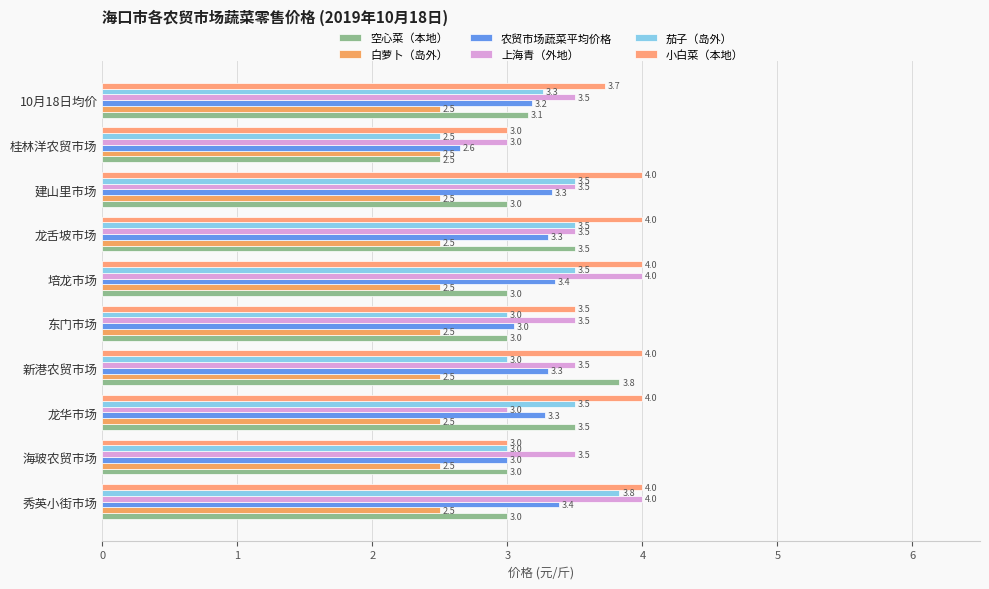

How many series are shown in this chart?

6